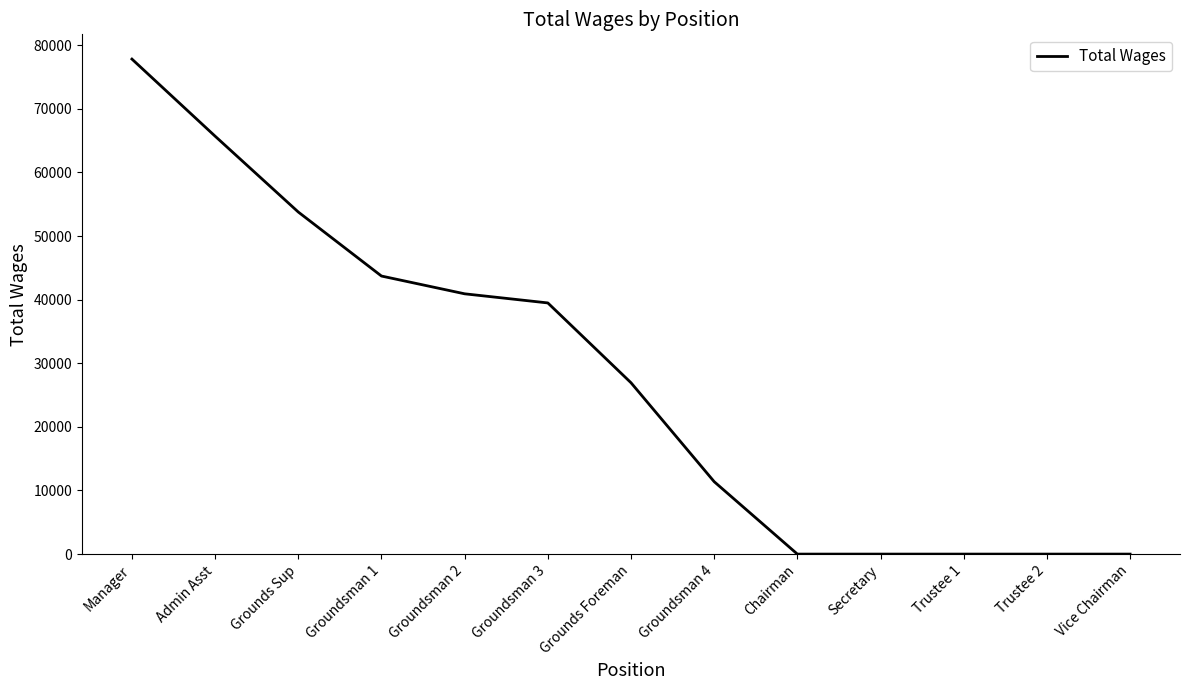

Reading left to right, what are all the values shown in this chart?

77815	65695	53772	43709	40916	39482	26933	11382	0	0	0	0	0